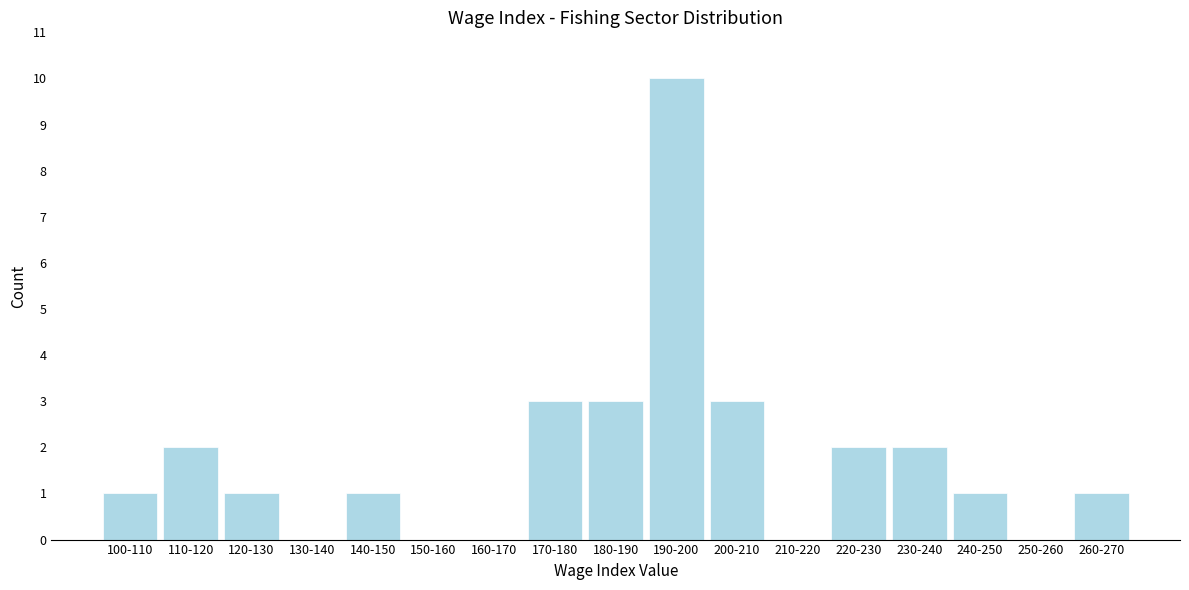

Reading right to left, transcribe all the data shown in this chart.

260-270=1	250-260=0	240-250=1	230-240=2	220-230=2	210-220=0	200-210=3	190-200=10	180-190=3	170-180=3	160-170=0	150-160=0	140-150=1	130-140=0	120-130=1	110-120=2	100-110=1